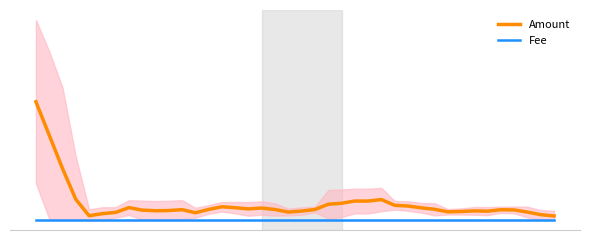

At how many categories does at least one series exceed 242?

1